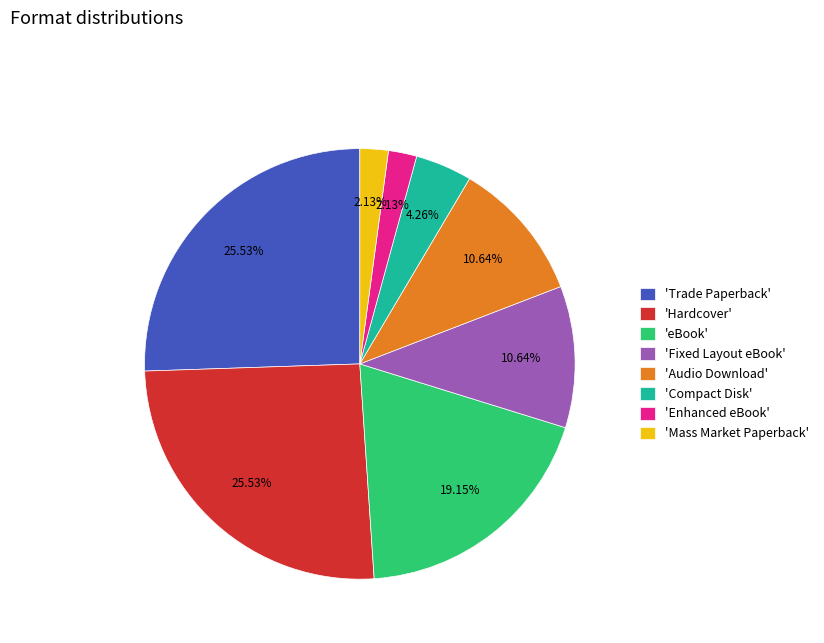

Do 'Hardcover' and 'eBook' together represent more than half of the pie?

No